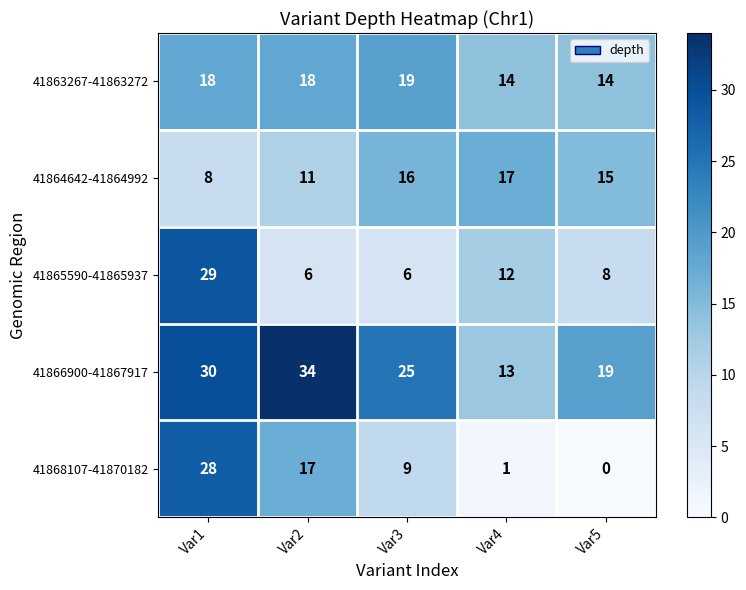

At which category is the sum across all series the highest?

Var1